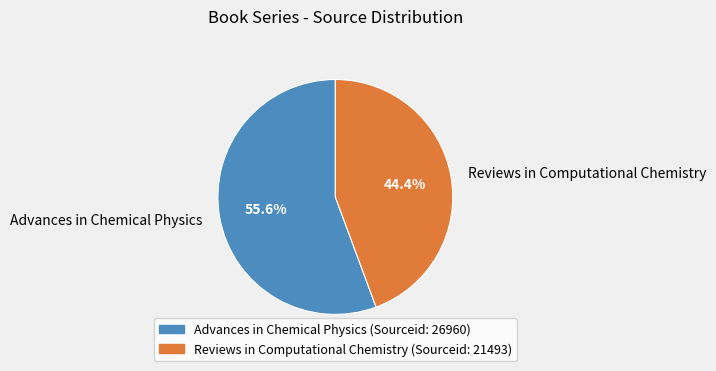

To the nearest percent, what percentage of the pie is Advances in Chemical Physics?

56%